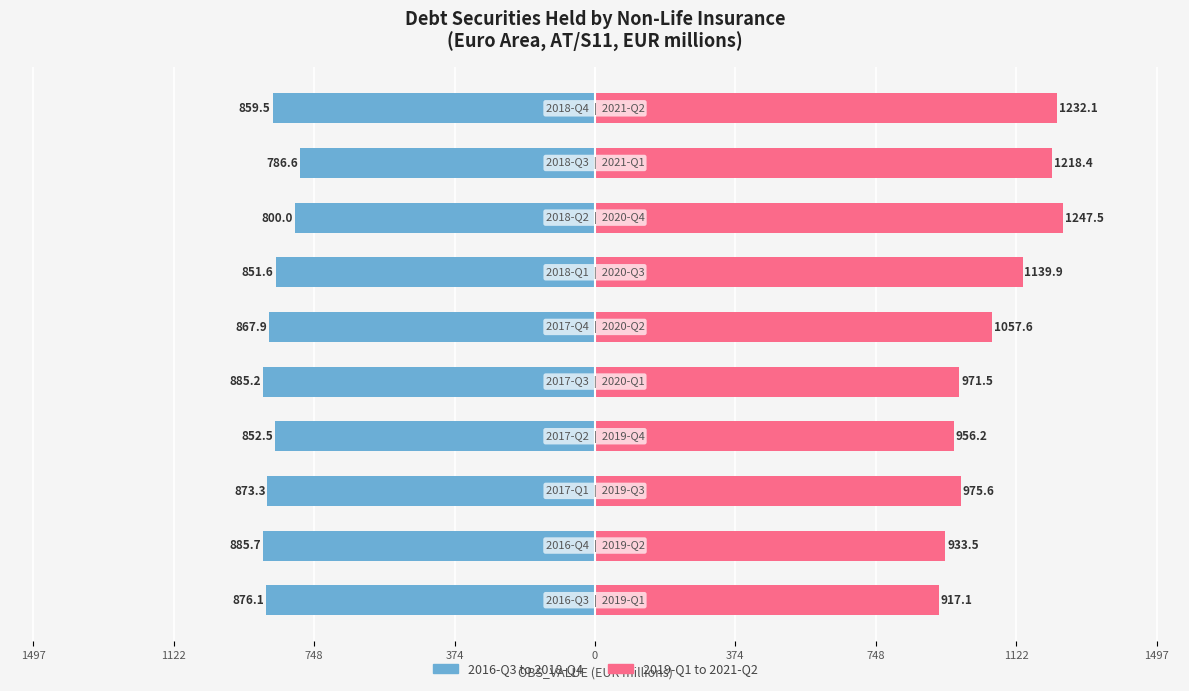

The 2019-Q1 to 2021-Q2 series shows 2013.7 at 748. True or false?

False